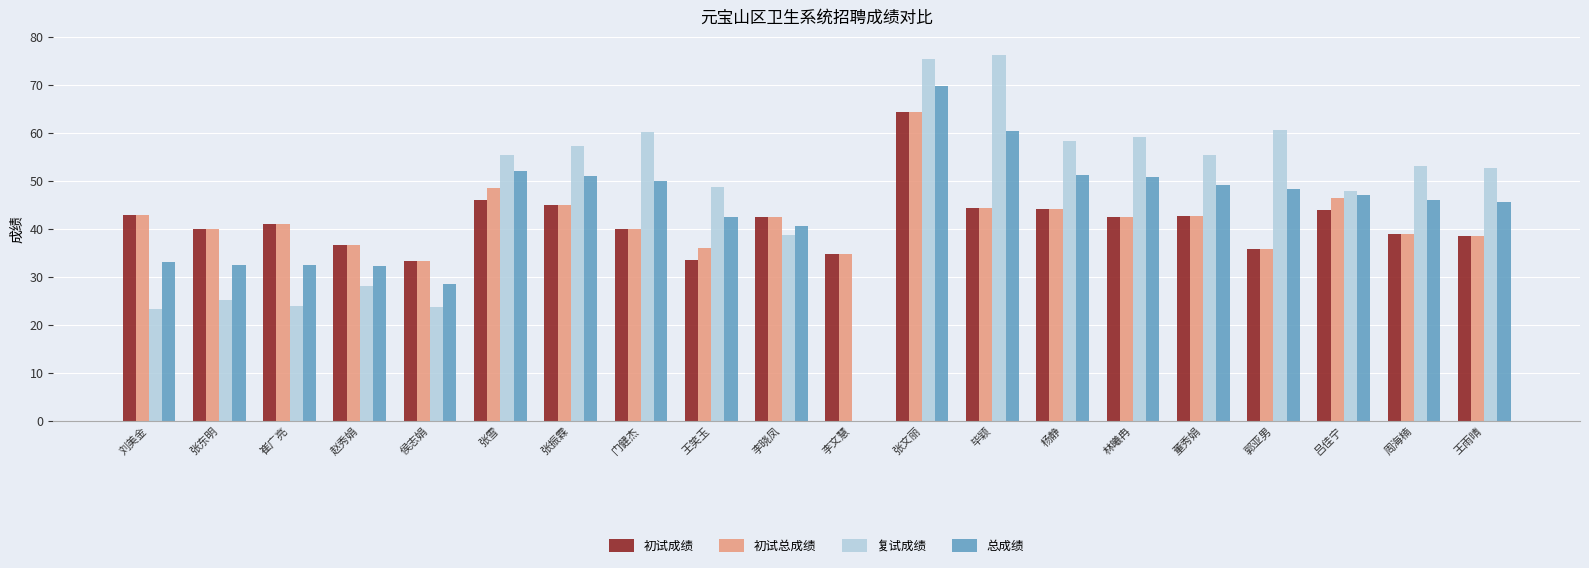

How many distinct data groups are displayed?

4